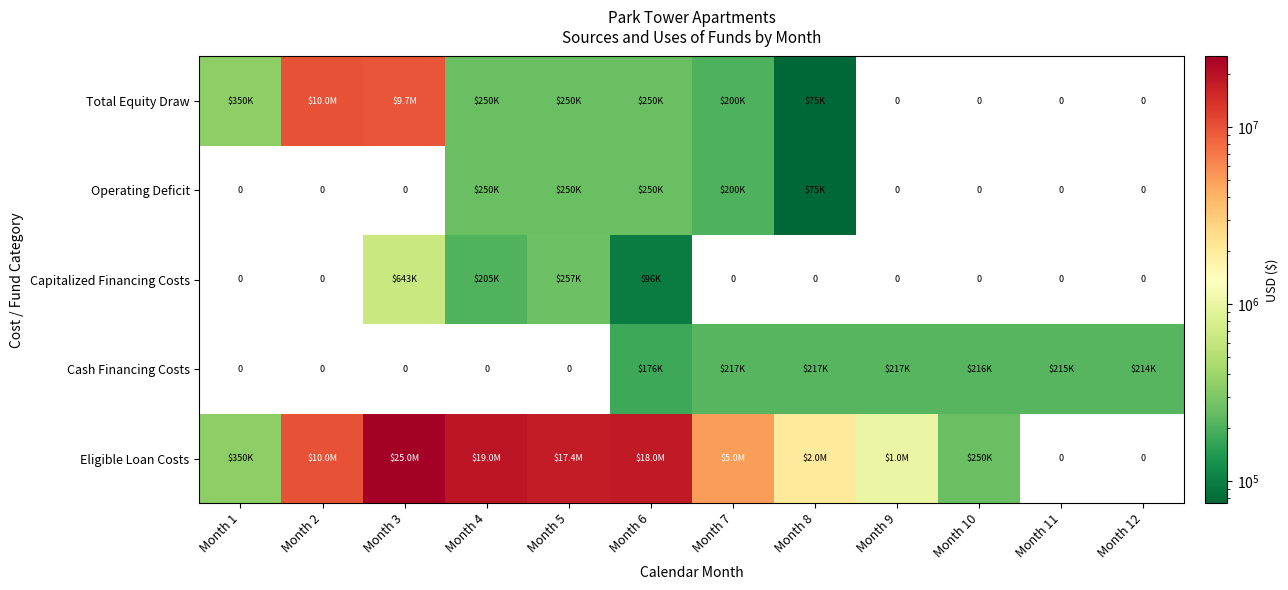

True or false: Total Equity Draw has a value of 350000 at Month 1.

True